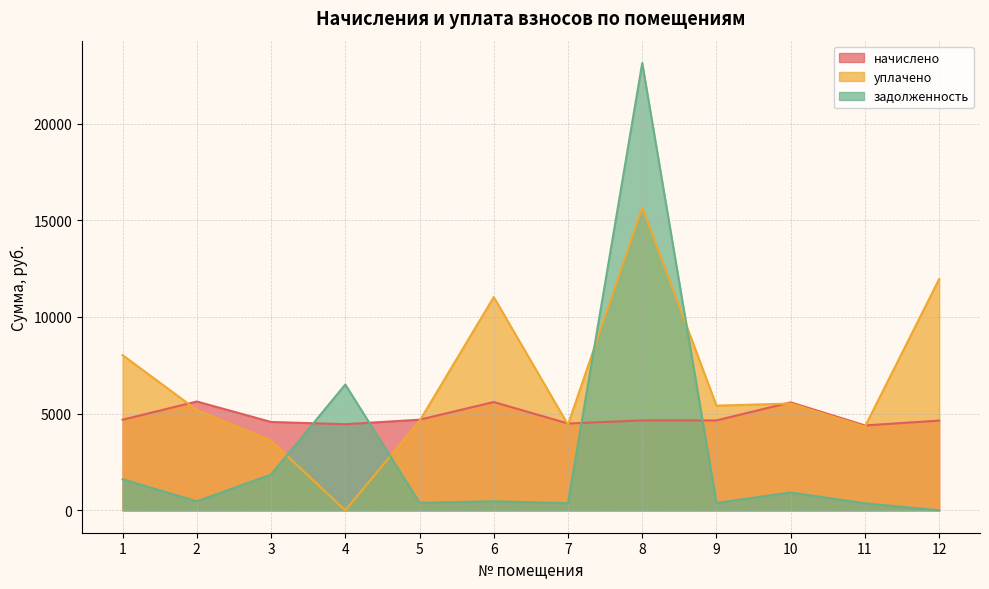

At which category is the sum across all series the highest?

8